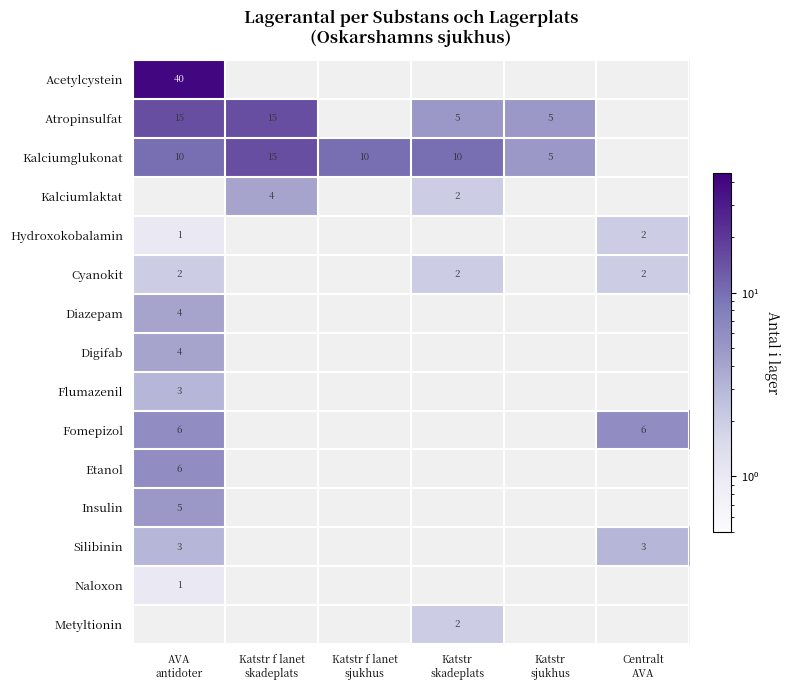

Which category has the highest value across all series?

AVA
antidoter